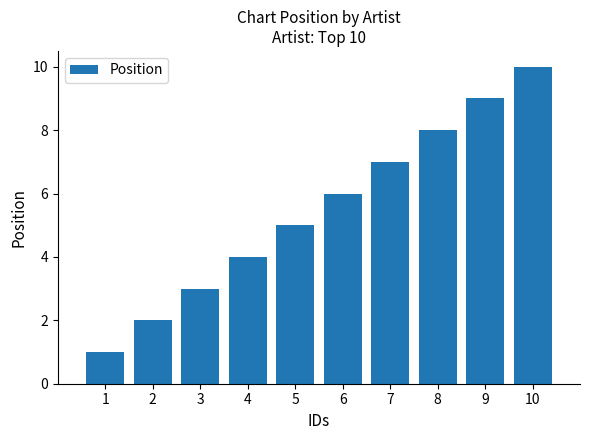

At which category does the chart reach its minimum across all series?

1